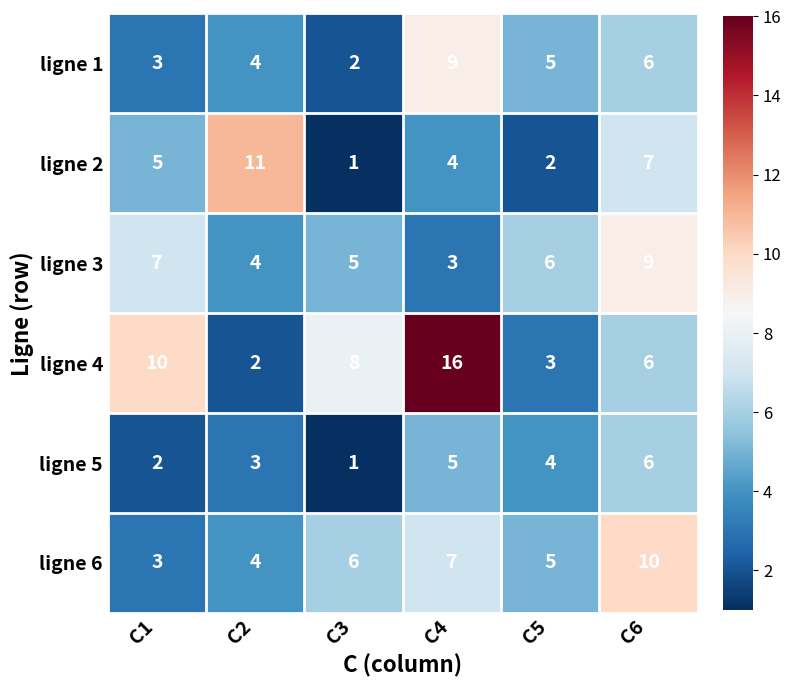

At C4, list the series in order from largest to smallest.

ligne 4, ligne 1, ligne 6, ligne 5, ligne 2, ligne 3